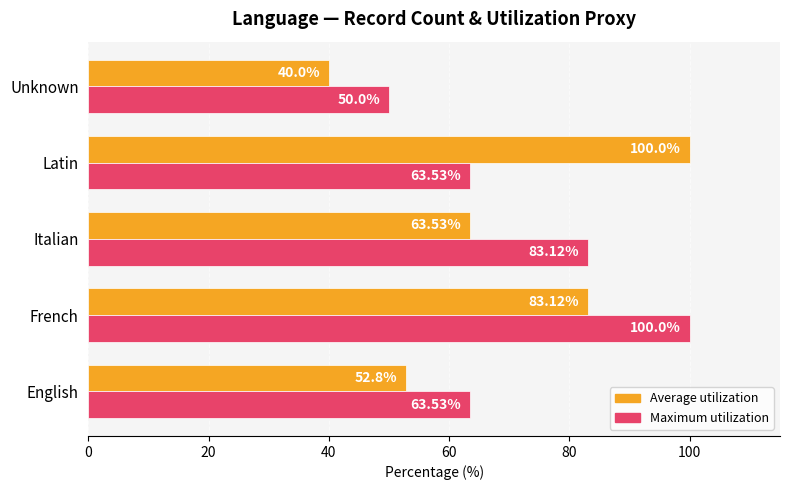

At which category does the chart reach its minimum across all series?

Unknown